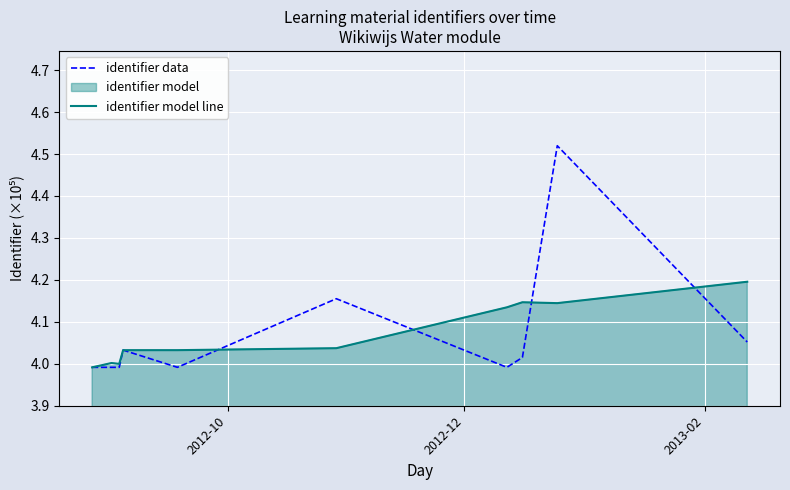

Which series has the widest spread of values?

identifier data